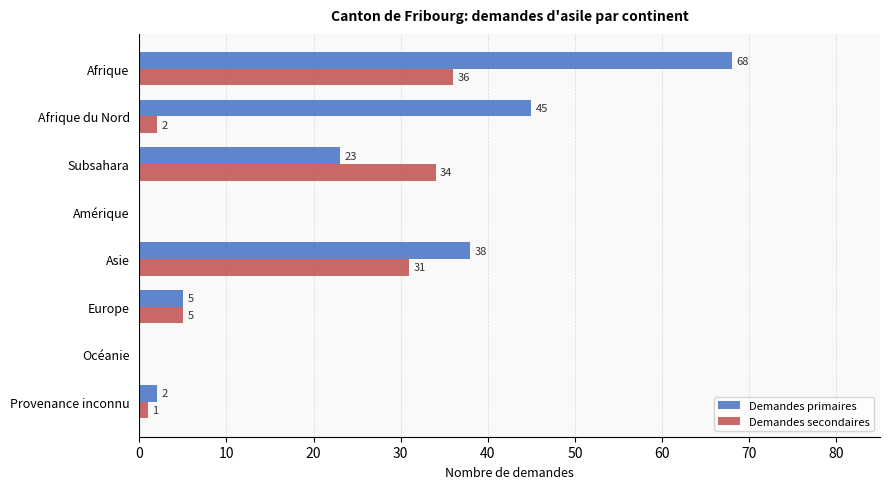

Which series changed the most between Afrique du Nord and Amérique?

Demandes primaires